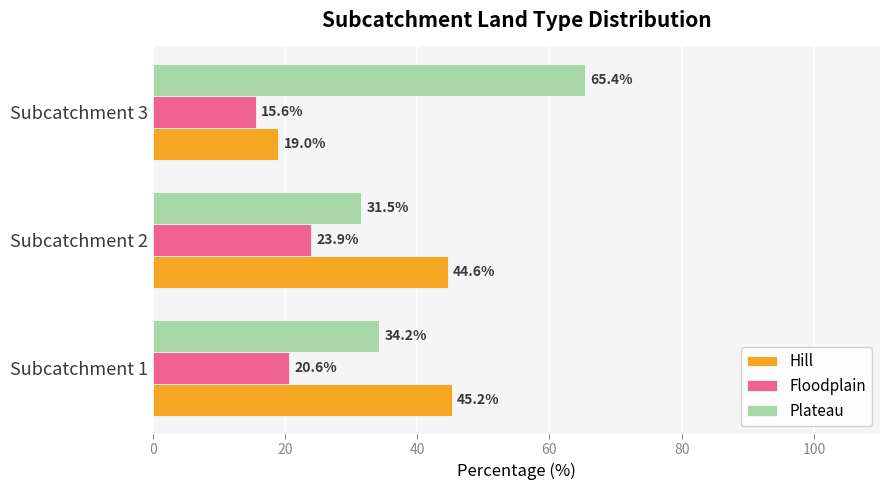

Is the value of Floodplain at Subcatchment 1 greater than the value of Plateau at Subcatchment 3?

No